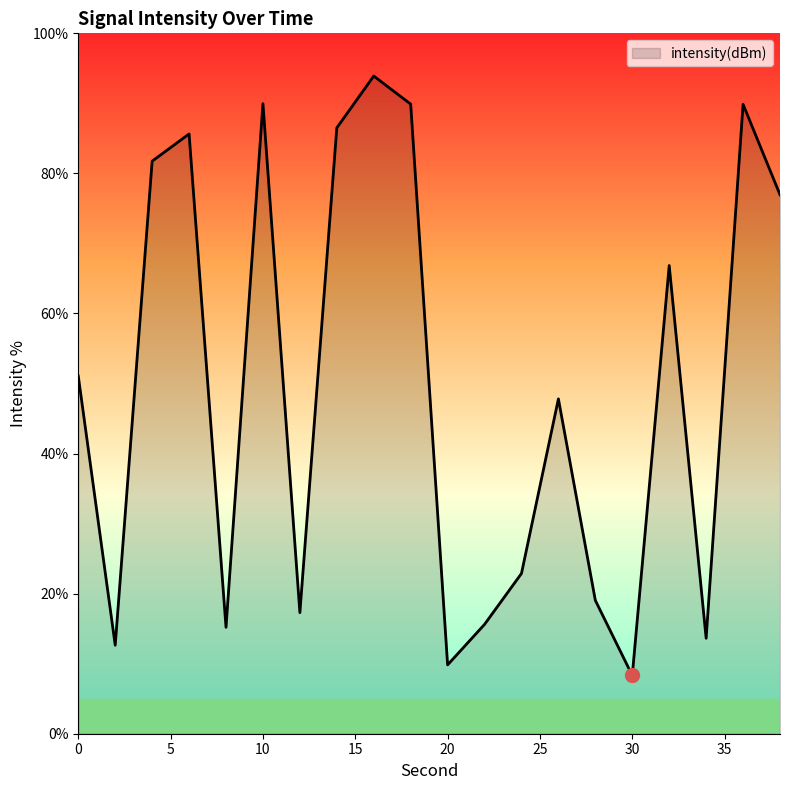

What is the difference between the maximum and minimum values?

85.6